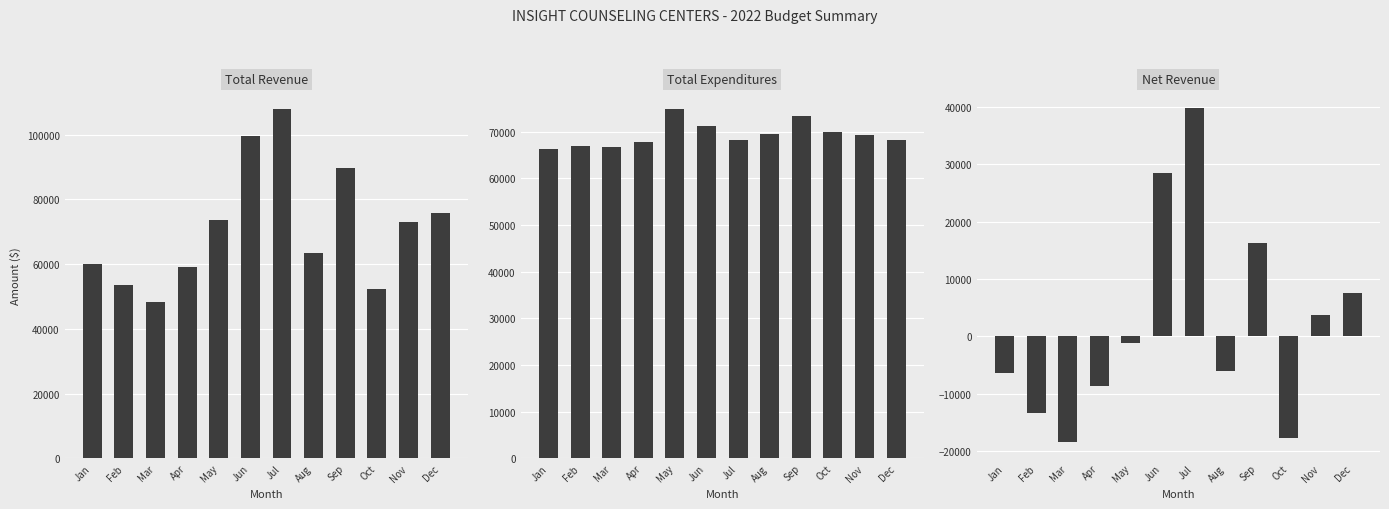

Which series has the largest range (max minus min)?

Total Revenue